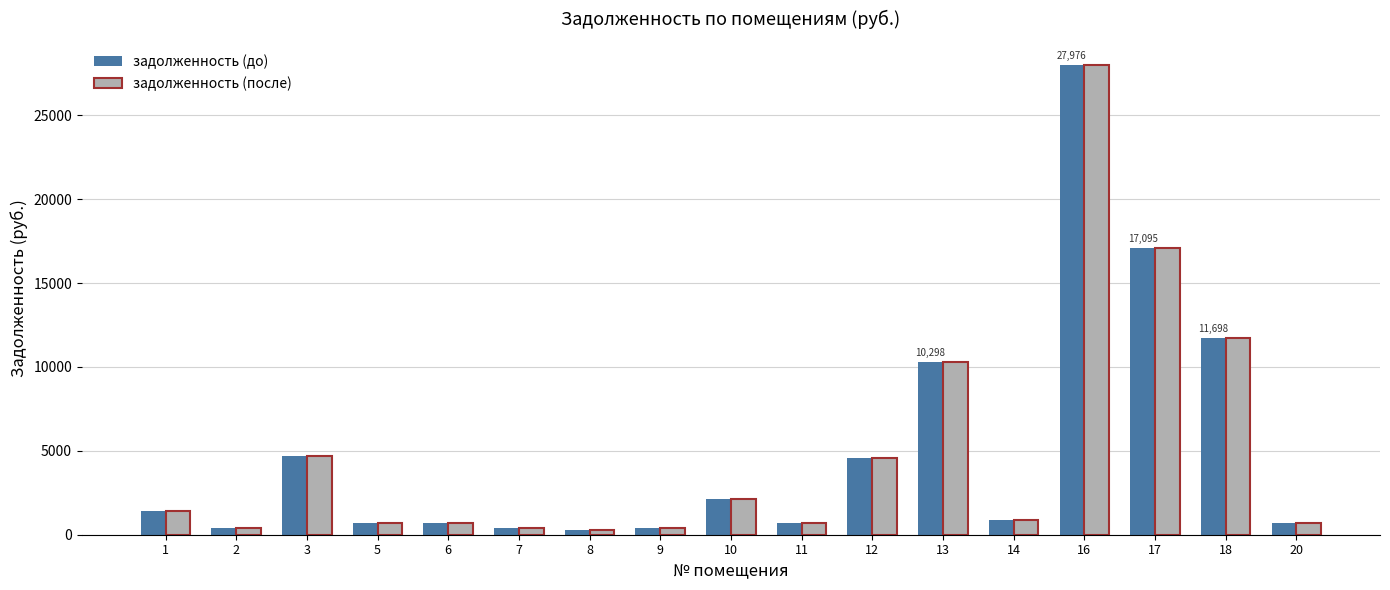

What is the highest value of the задолженность (до) series?

27976.0